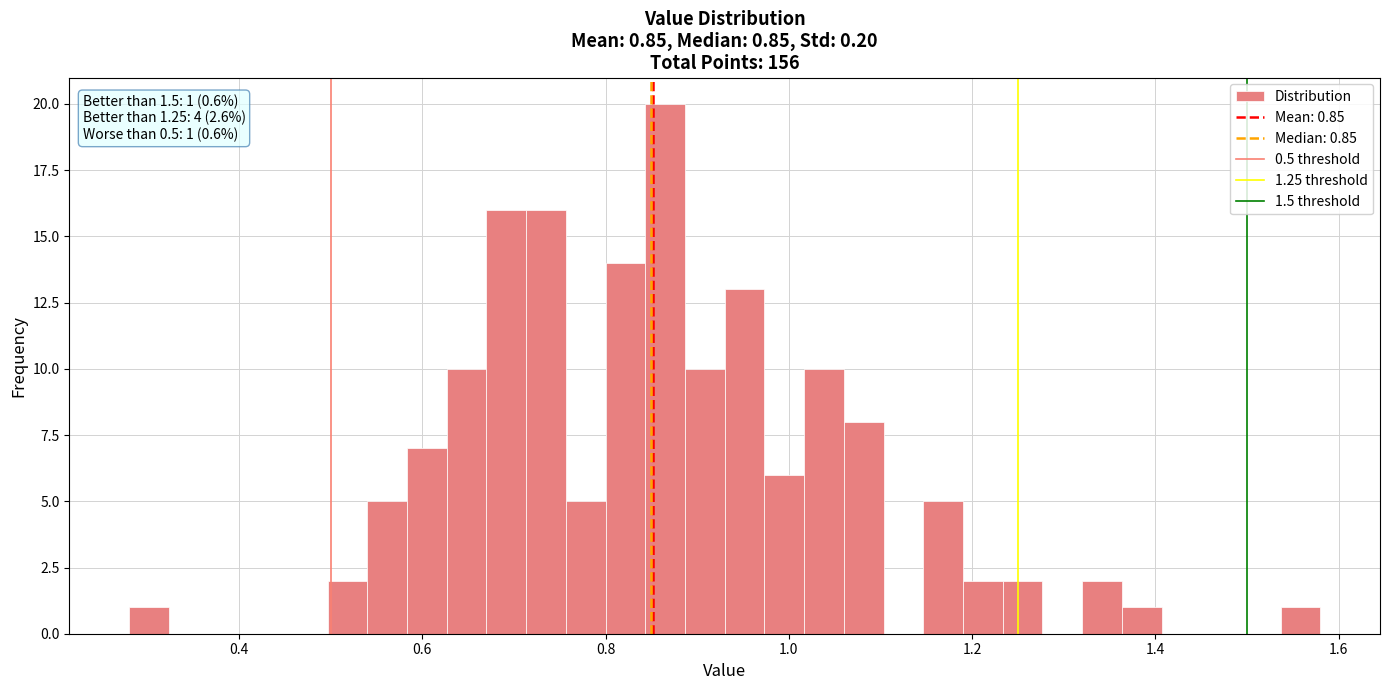

Read against the x-axis, roughly where is the centre of the tallest bar?

0.86